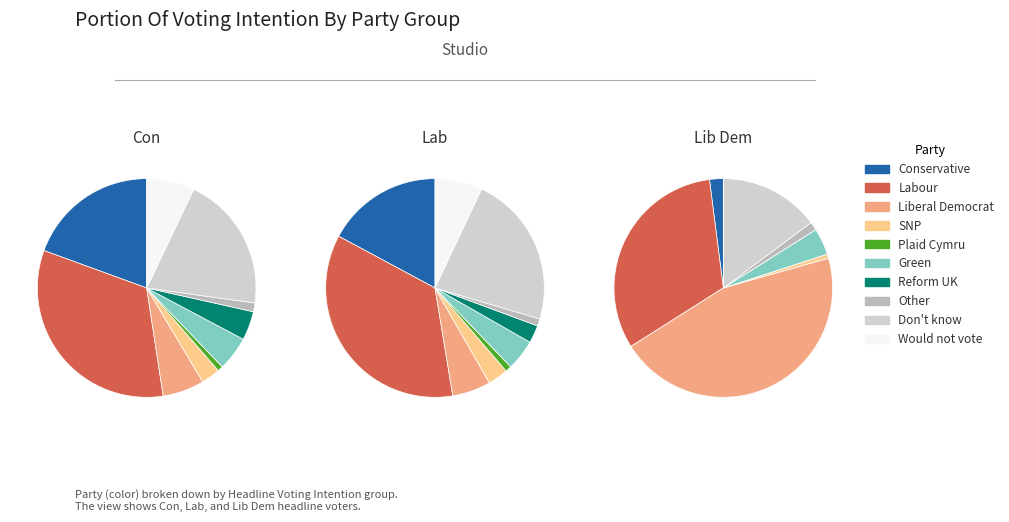

Rank the series at Would not vote from highest to lowest value.

Con, Lab, Lib Dem